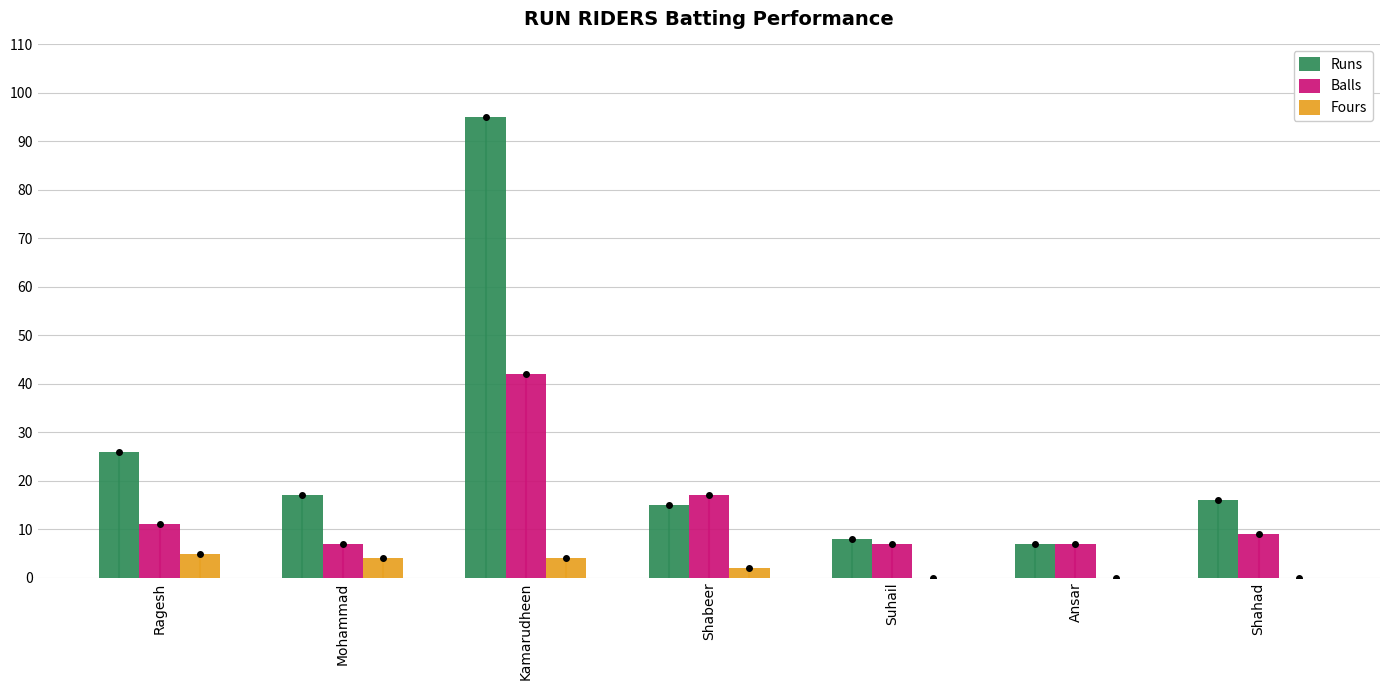

Does the chart contain any negative values?

No